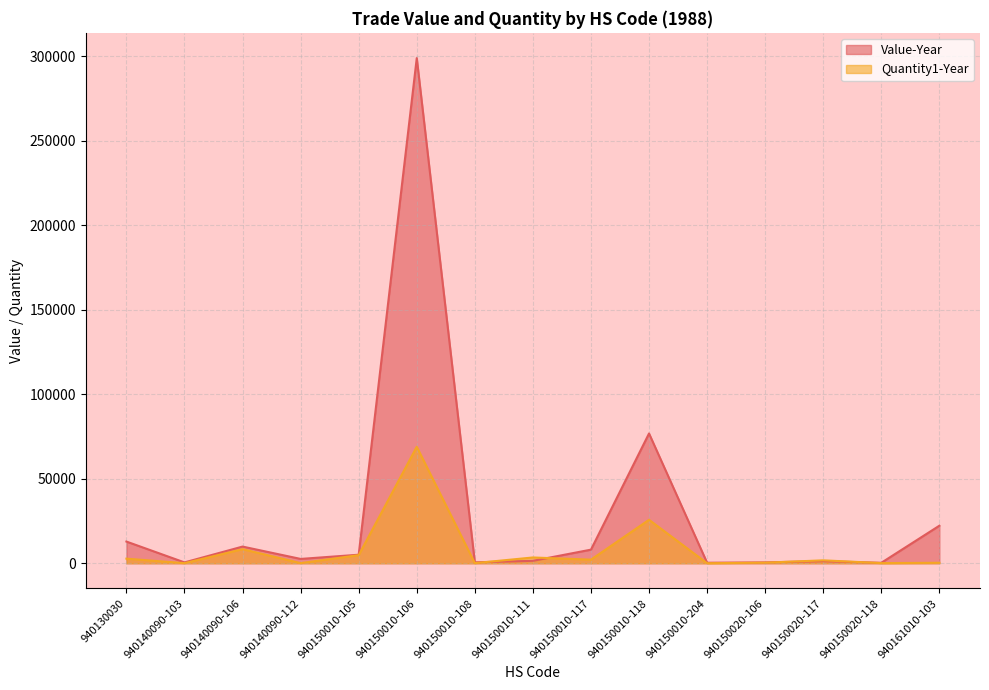

What position from the right is 940150020-106?

4